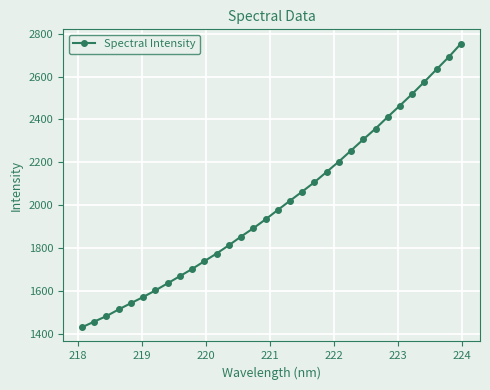

What is the difference between the second highest and second lowest values?

1234.0